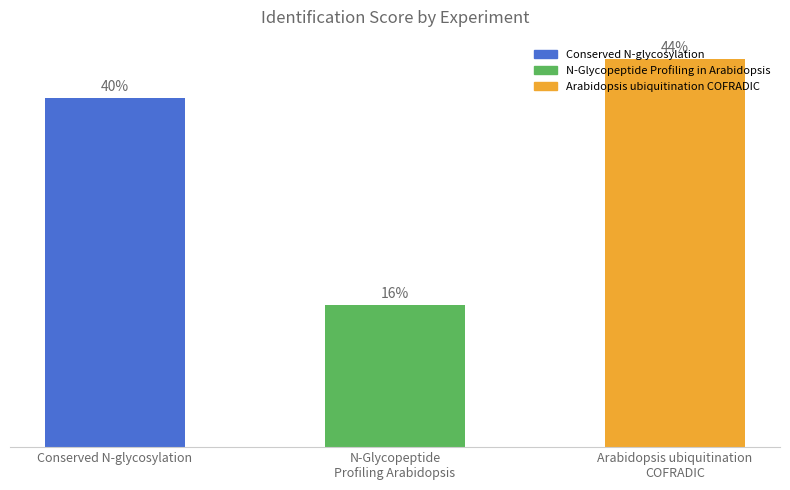

Which has a higher value, N-Glycopeptide
Profiling Arabidopsis or Conserved N-glycosylation?

Conserved N-glycosylation